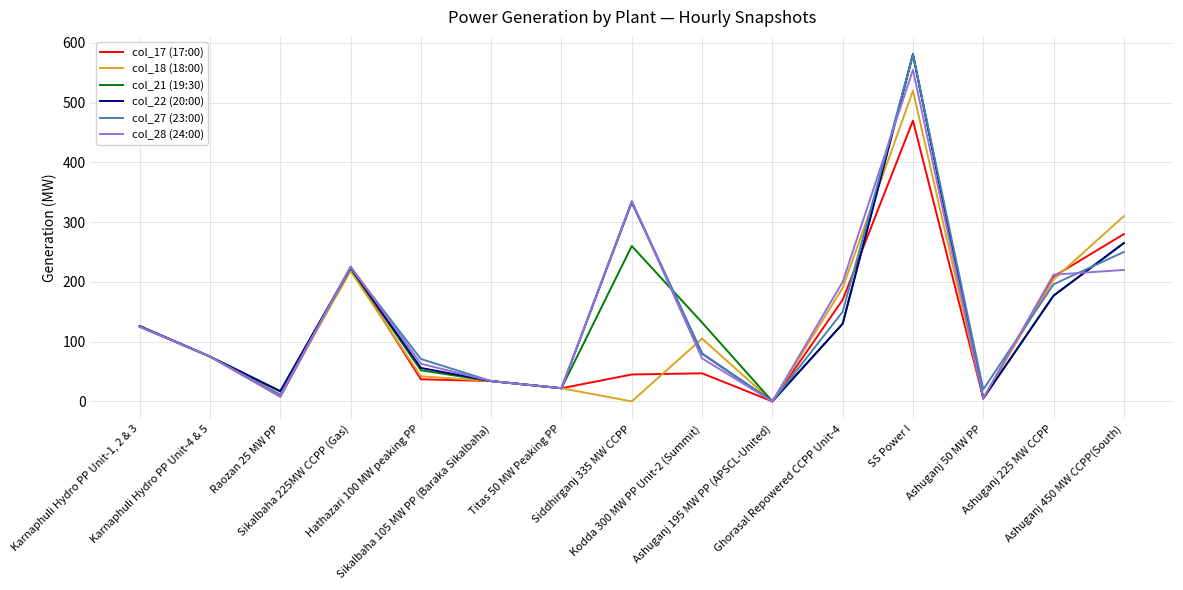

What are all the series names shown in the legend?

col_17 (17:00), col_18 (18:00), col_21 (19:30), col_22 (20:00), col_27 (23:00), col_28 (24:00)